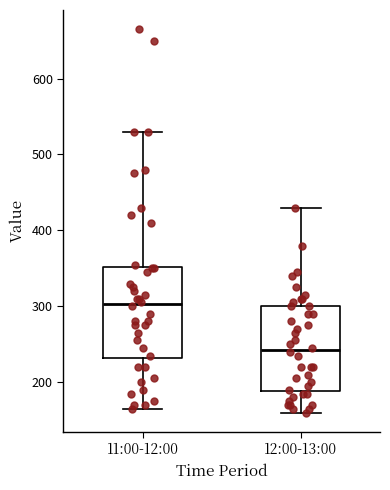

Where does the lower whisker of the box for 12:00-13:00 end on the y-axis? The values are not printed on the chart, so give them approximately, as read against the axis.

160